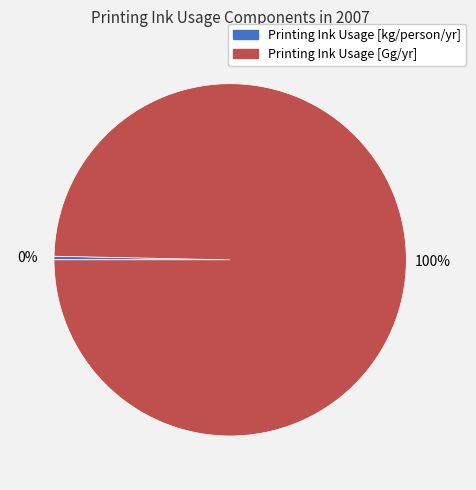

Is it true that Printing Ink Usage [Gg/yr] is 100% of the pie?

True